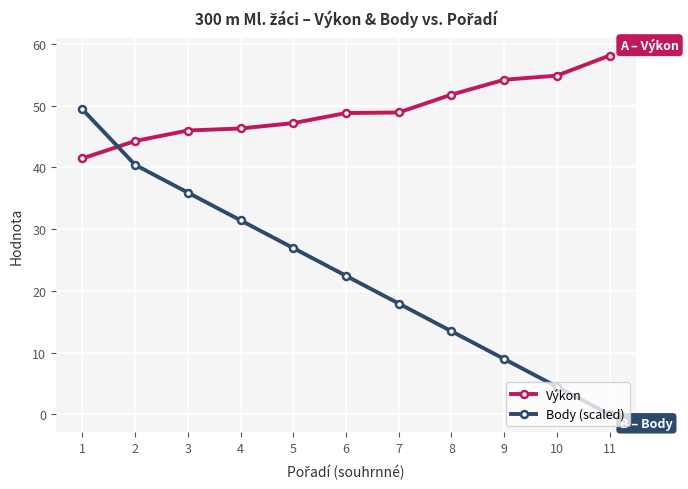

At how many categories does at least one series exceed 34?

11